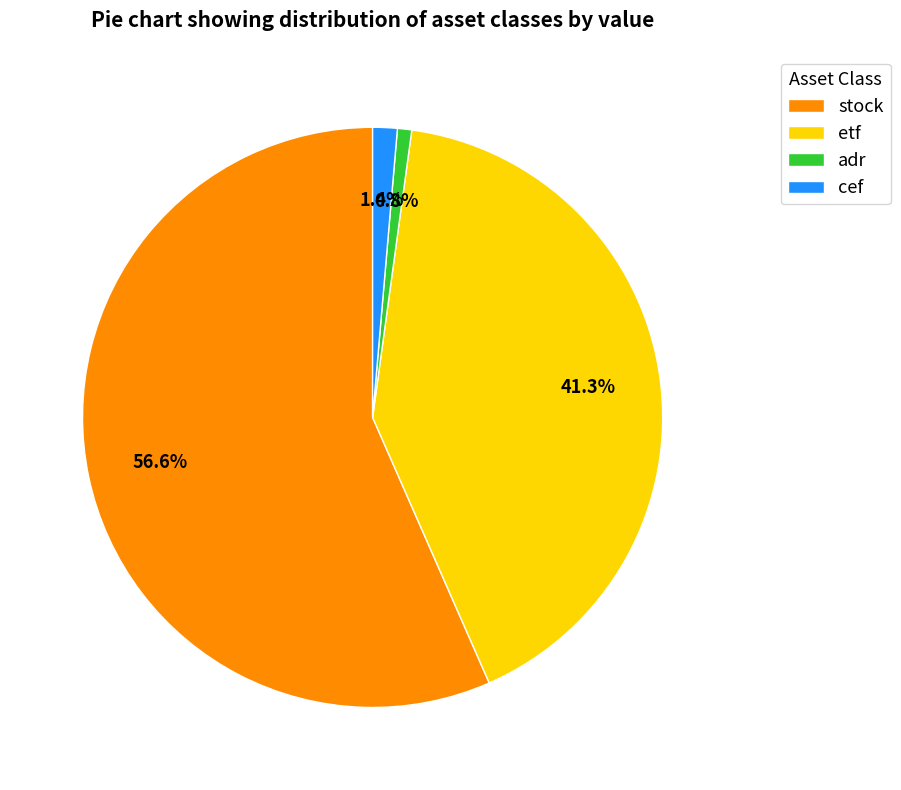

Rank the categories by value from highest to lowest.

stock, etf, cef, adr